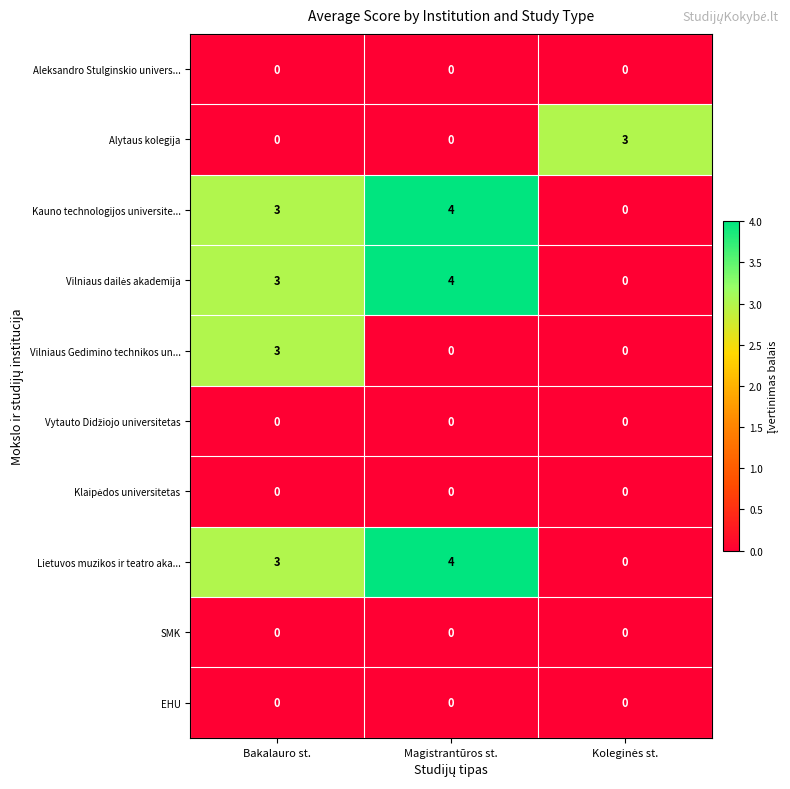

At which category does the chart reach its peak across all series?

Magistrantūros st.